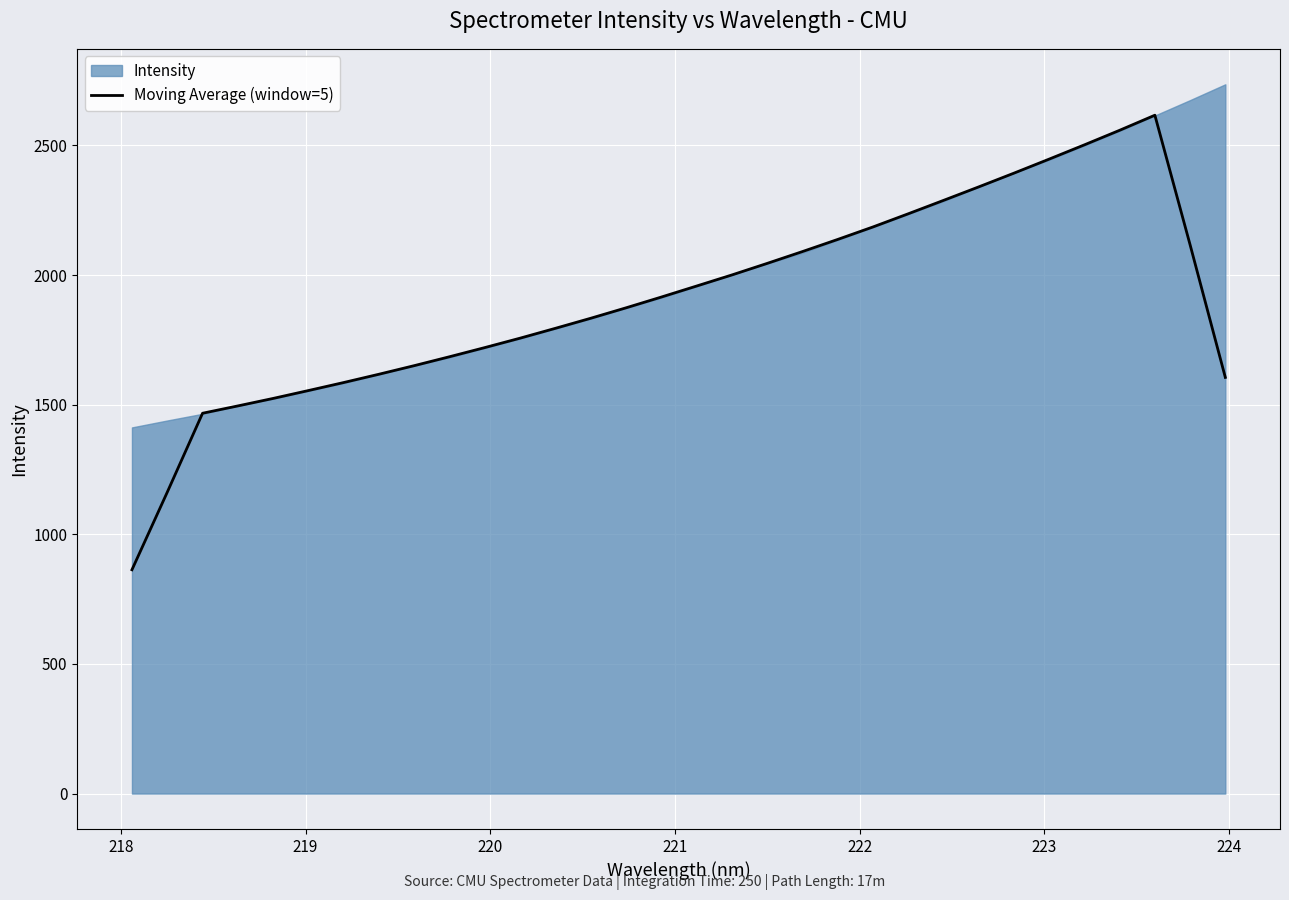

Reading left to right, what are all the values shown in this chart?

863.2	1162.3	1466.9	1495.2	1524.1	1554.5	1585.4	1617.5	1650.6	1685.0	1720.3	1756.6	1794.6	1833.3	1873.6	1915.1	1957.6	2000.3	2044.8	2090.4	2137.2	2185.4	2236.1	2287.8	2339.9	2392.9	2447.1	2502.1	2558.3	2616.4	2116.3	1605.1